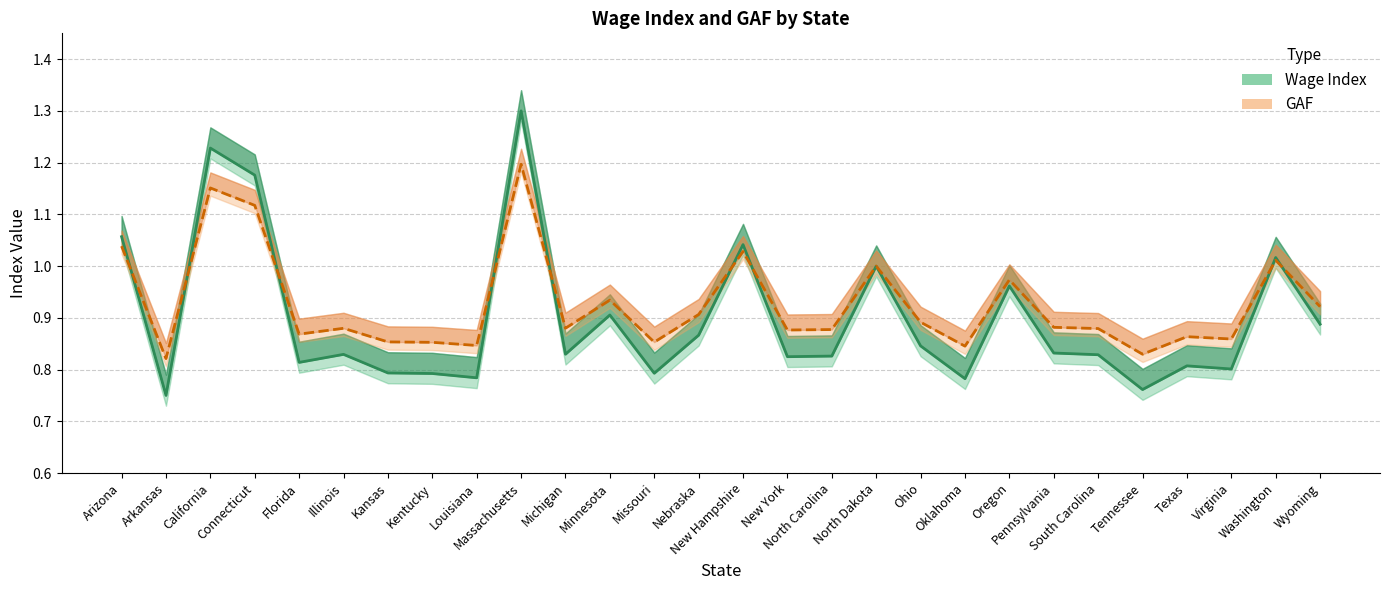

Where is the first local maximum for Wage Index?

California